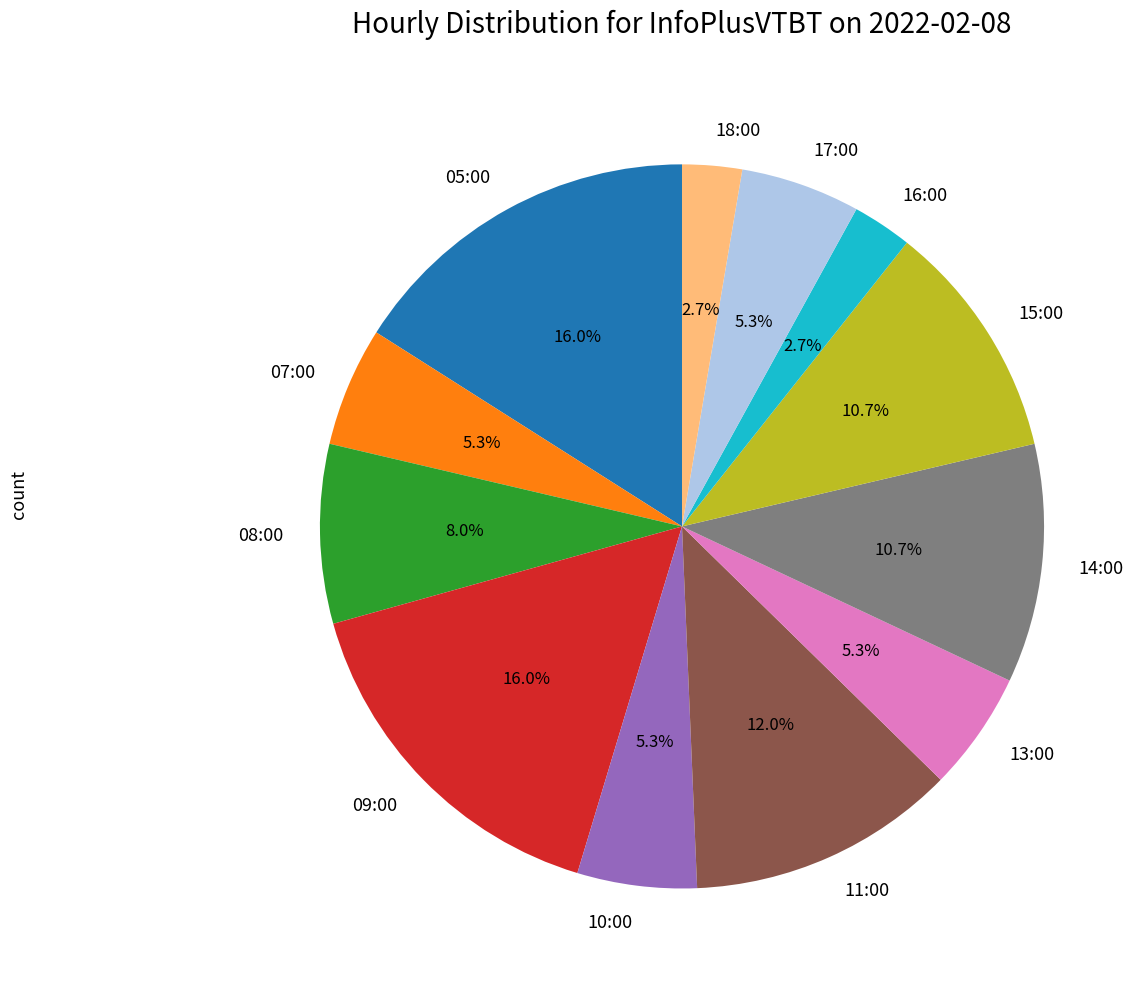

What percentage is NOT represented by 15:00?

89.3%